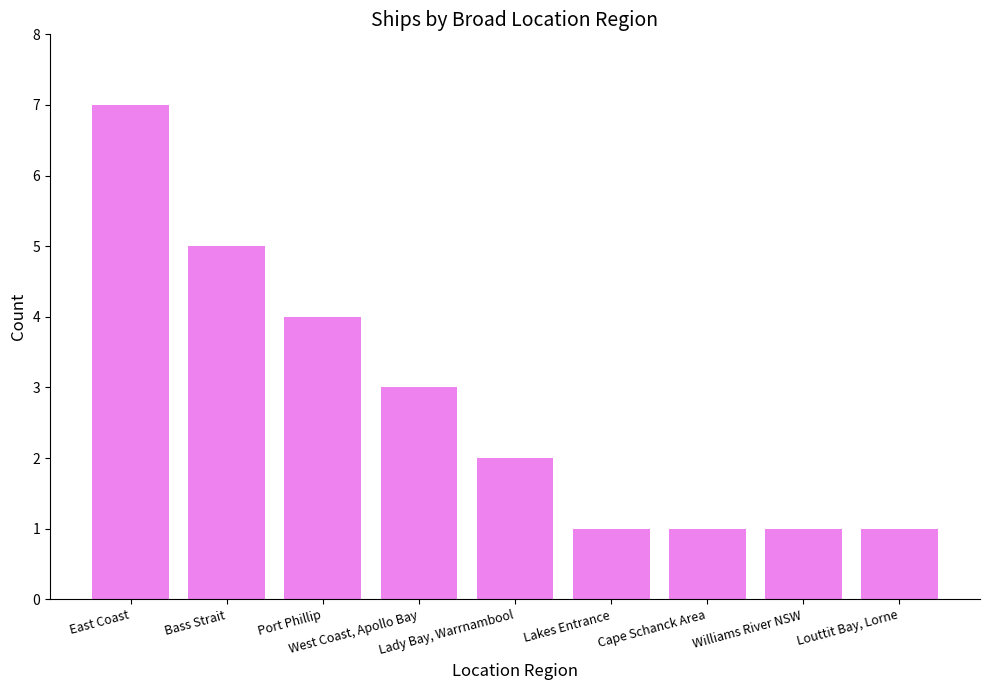

What is the sum of all values?

25